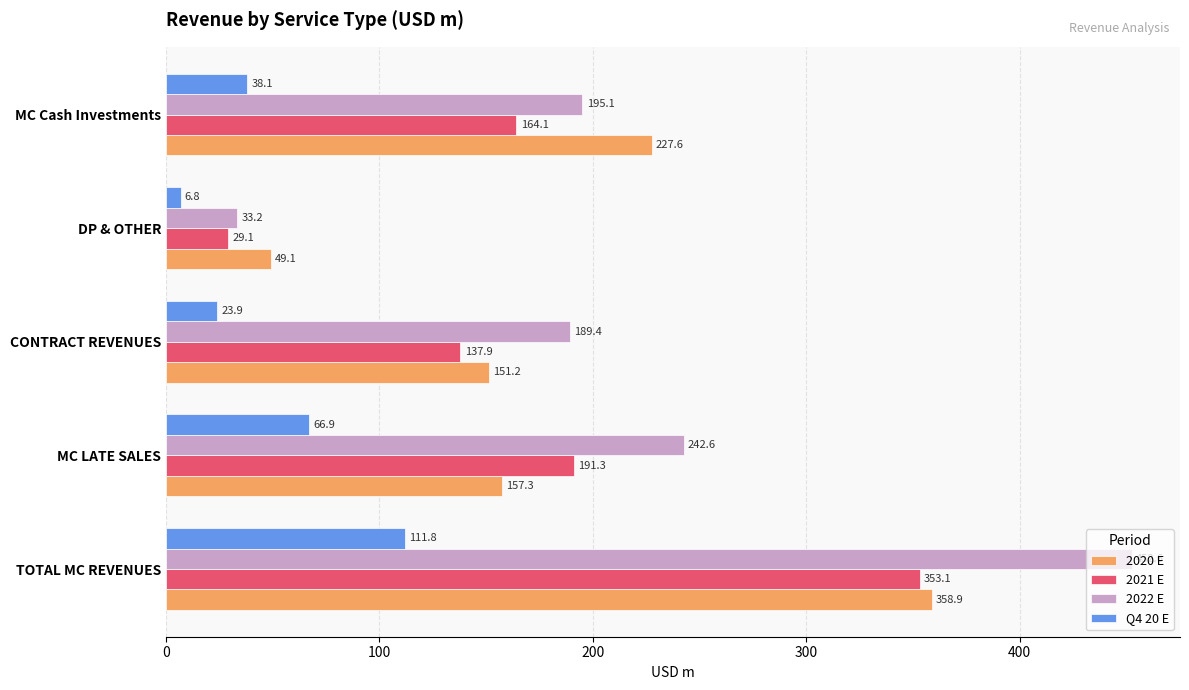

Which series has the largest total across all categories?

2022 E